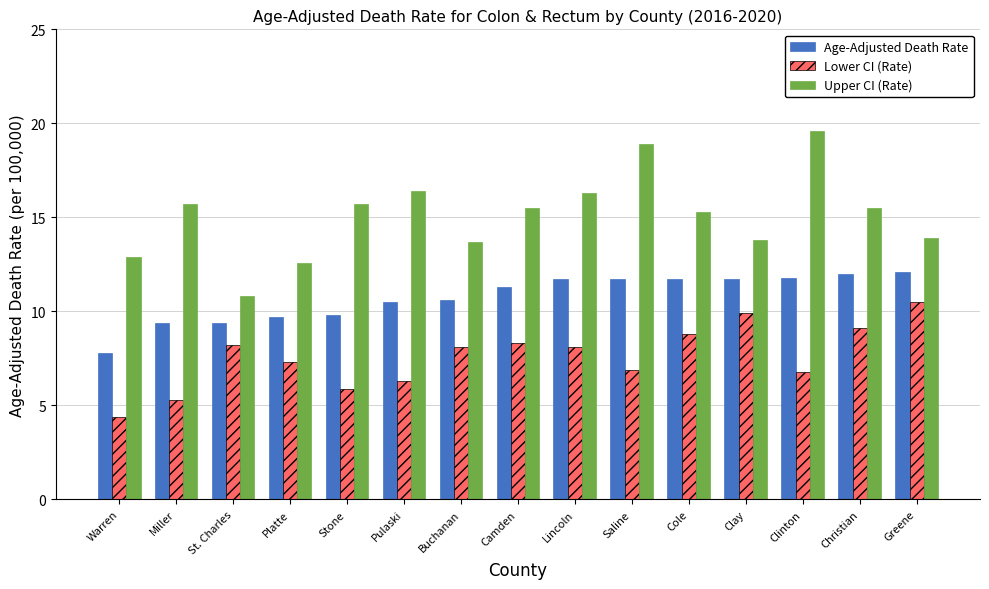

What are all the series names shown in the legend?

Age-Adjusted Death Rate, Lower CI (Rate), Upper CI (Rate)